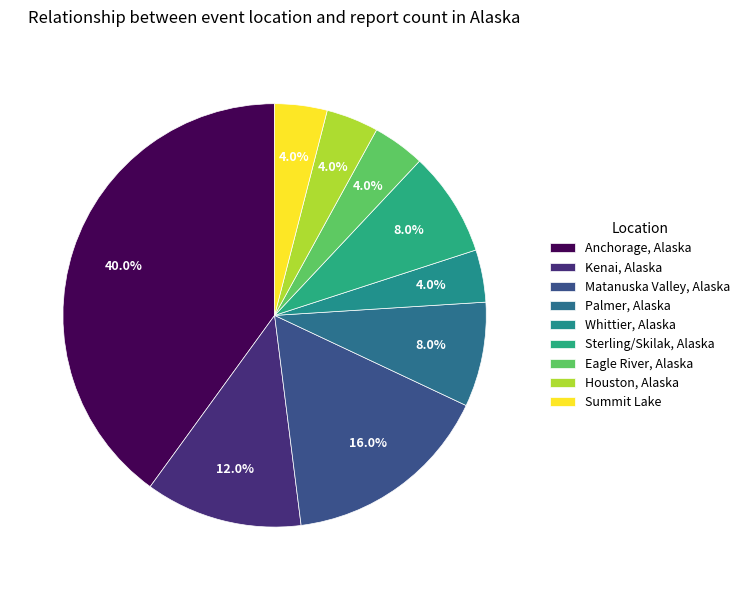

The Whittier, Alaska slice represents 1% of the pie. True or false?

False